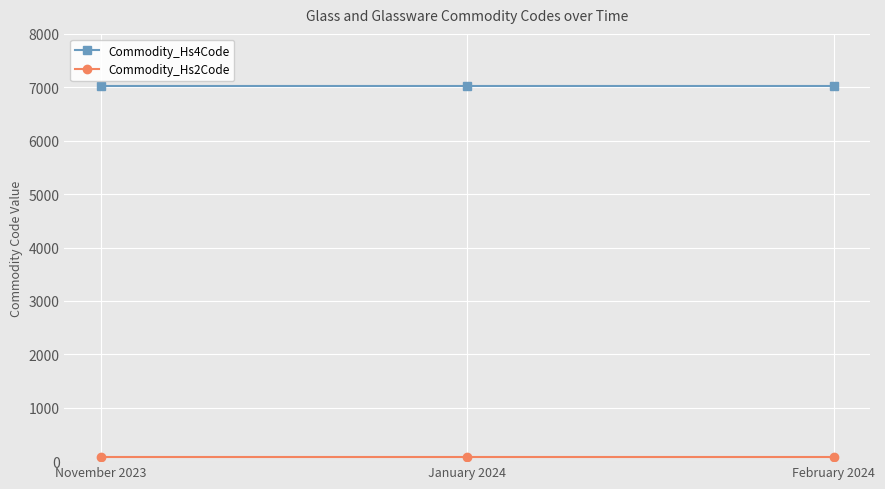

What is the greatest value displayed?

7020